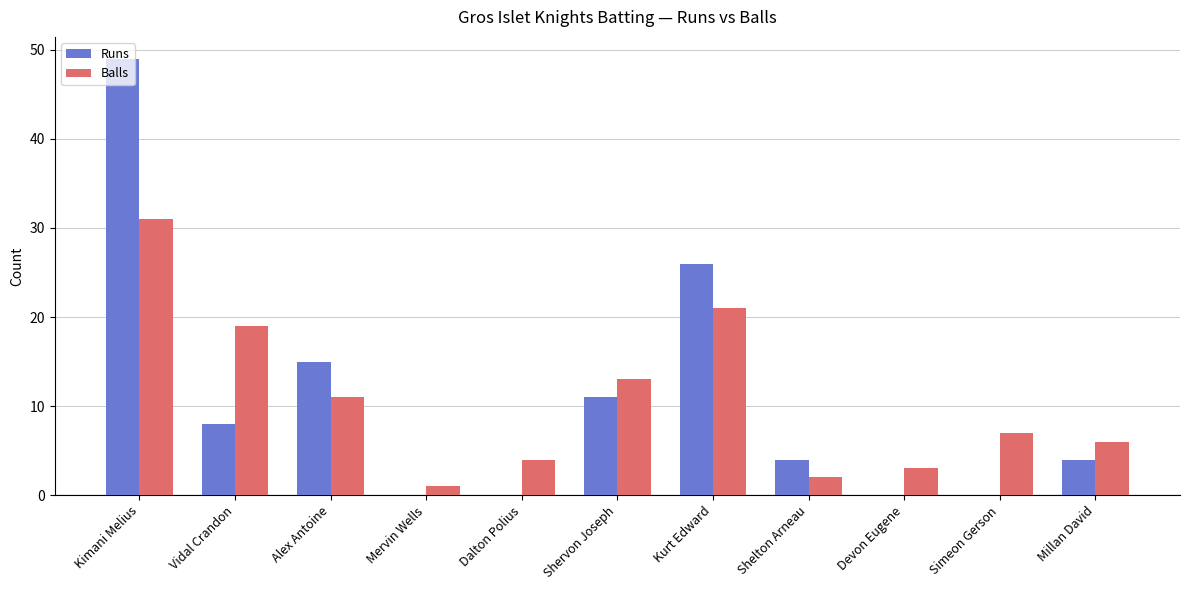

What is the sum of the Runs values at Devon Eugene and Millan David?

4